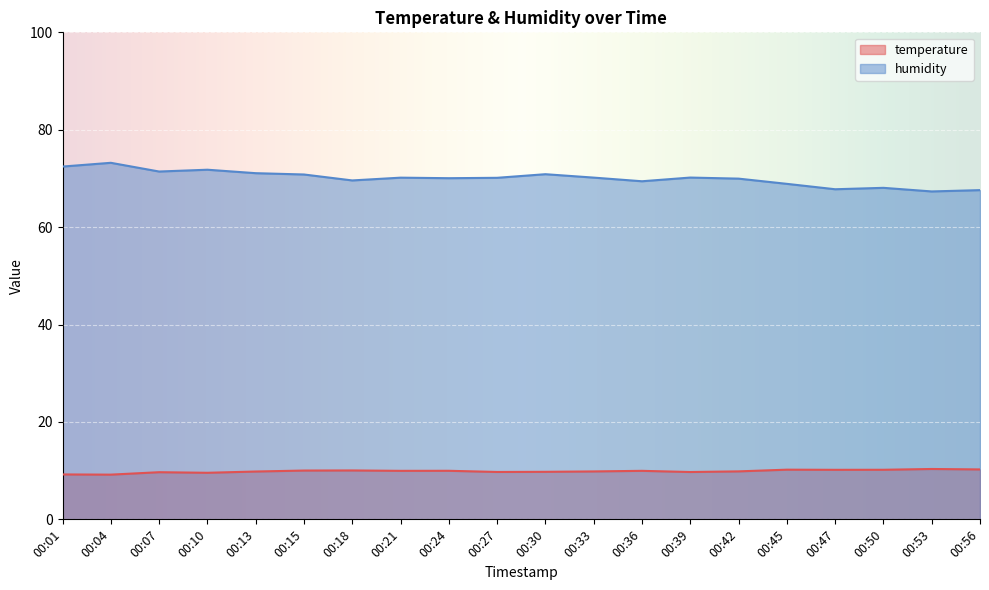

What is the average value of the humidity series?

70.0